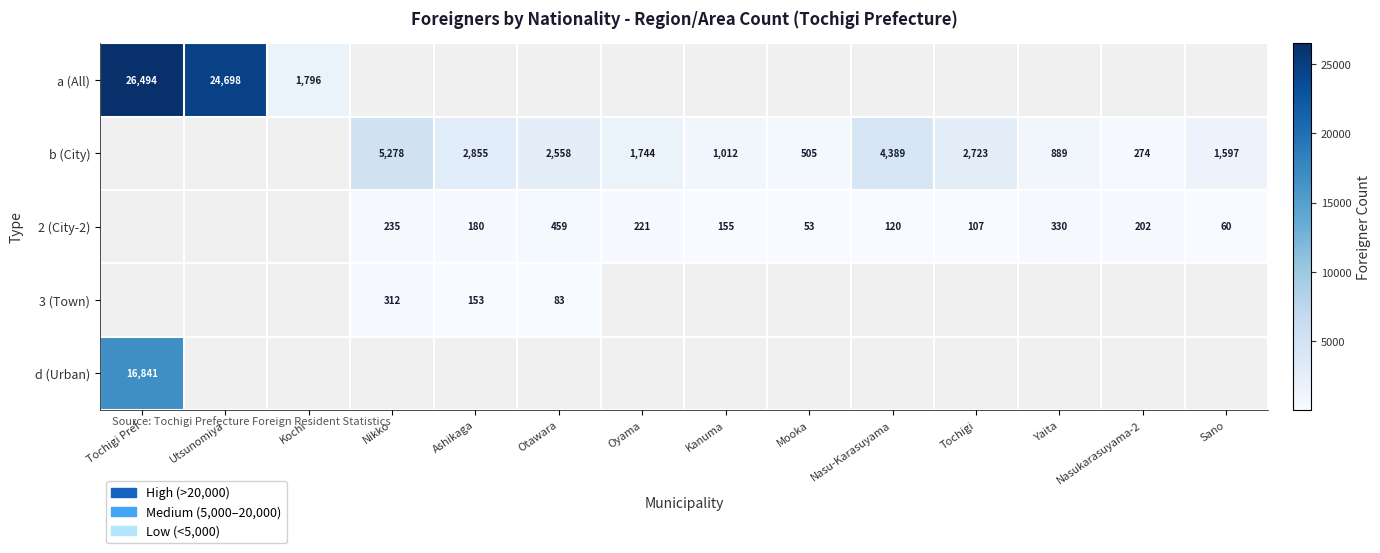

What is the difference between the 2 (City-2) values at Mooka and Nasukarasuyama-2?

149